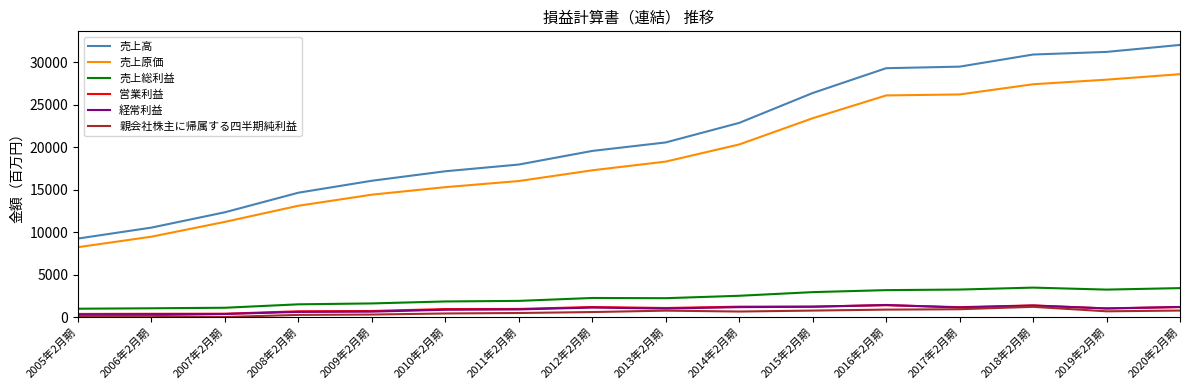

What is the difference between the maximum and minimum values in the 売上原価 series?

20348